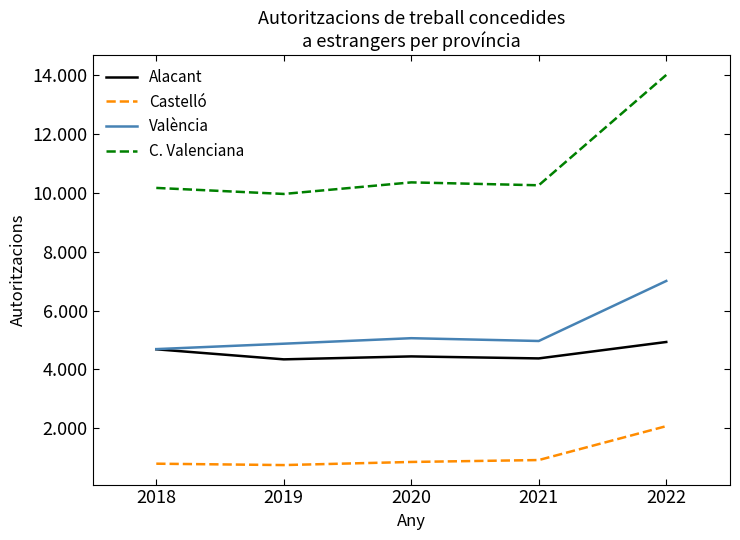

True or false: Castelló and Alacant cross at least once.

False